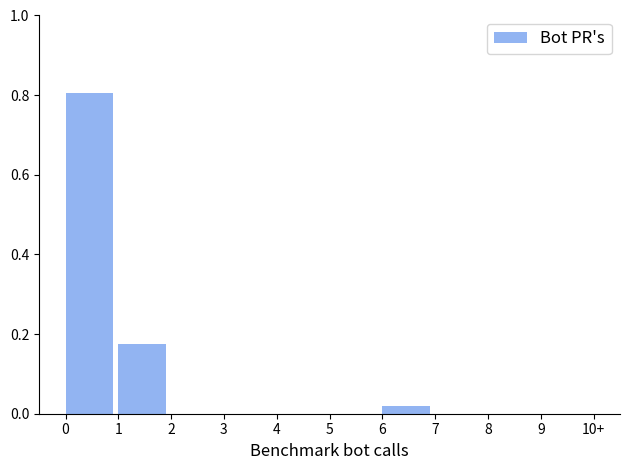

What is the maximum value shown in the chart?

0.8